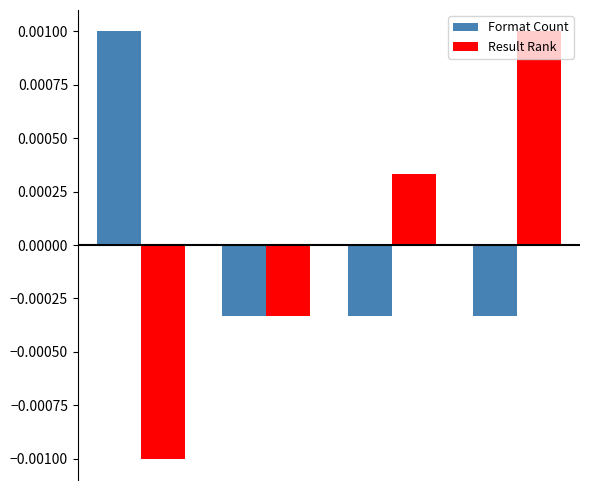

Which series has the widest spread of values?

Result Rank